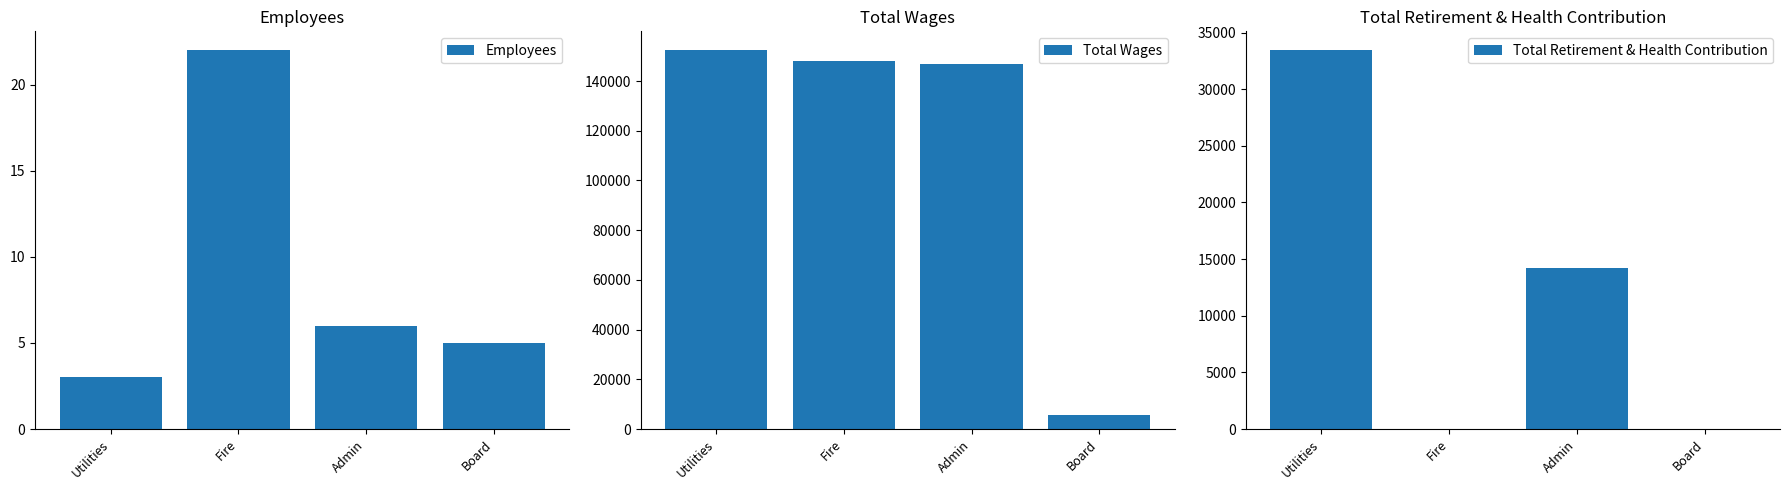

At which label does Employees reach its minimum?

Utilities